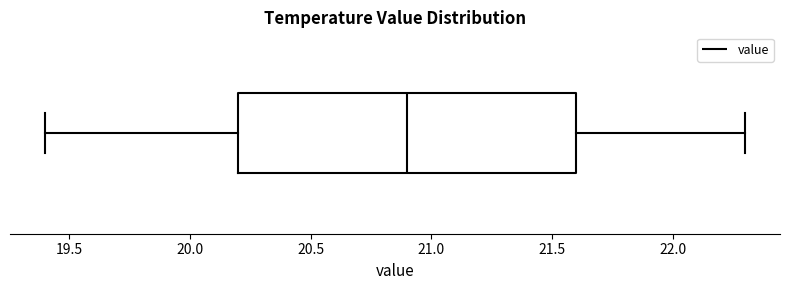

Where does the left whisker of the box end on the x-axis? The values are not printed on the chart, so give them approximately, as read against the axis.

19.4